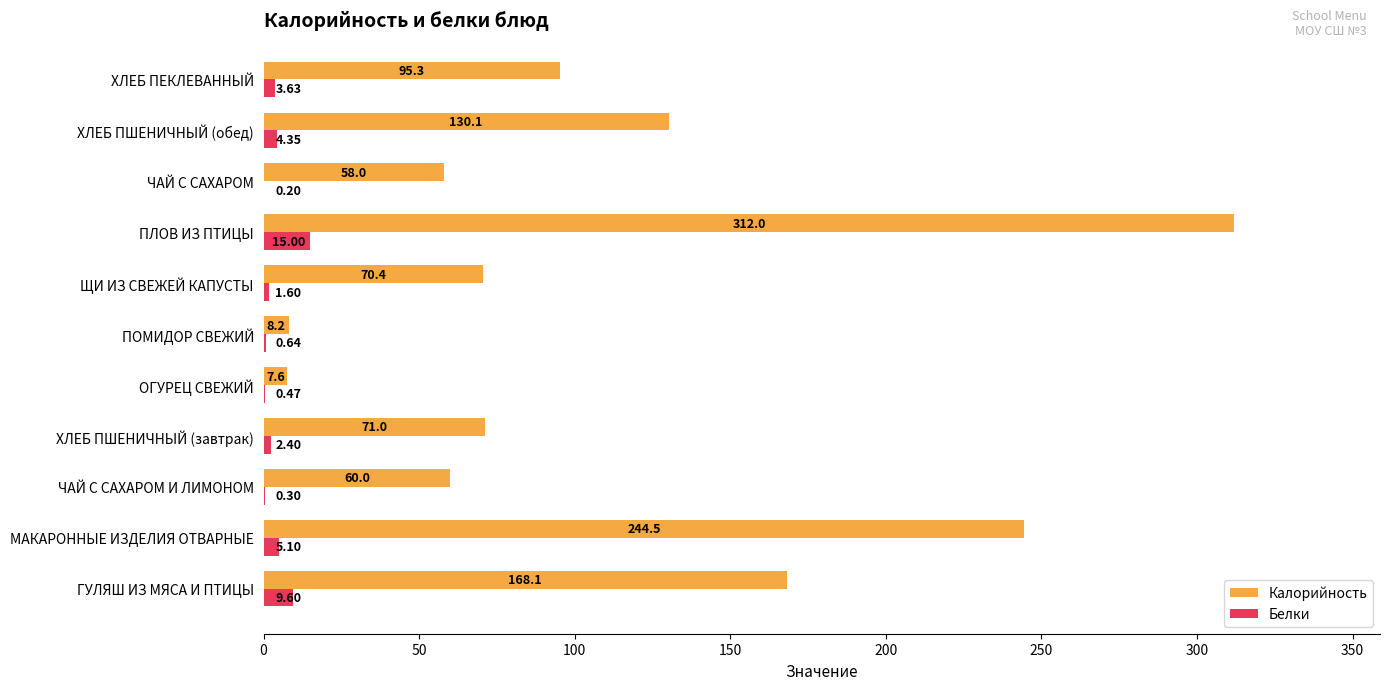

At which label is Белки closest to 7?

МАКАРОННЫЕ ИЗДЕЛИЯ ОТВАРНЫЕ